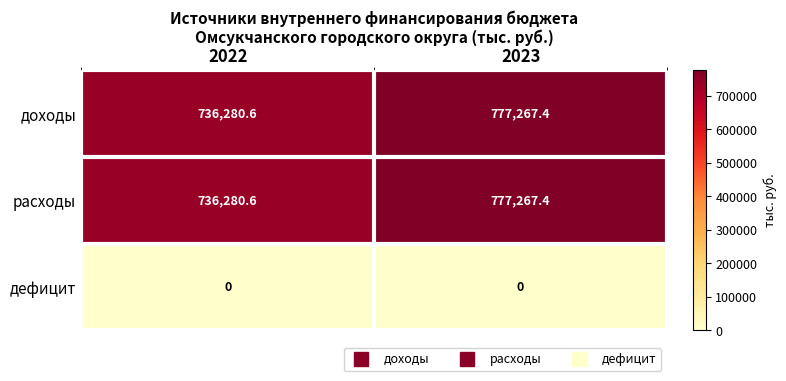

What is the total value across all series at 2022?

1472561.2